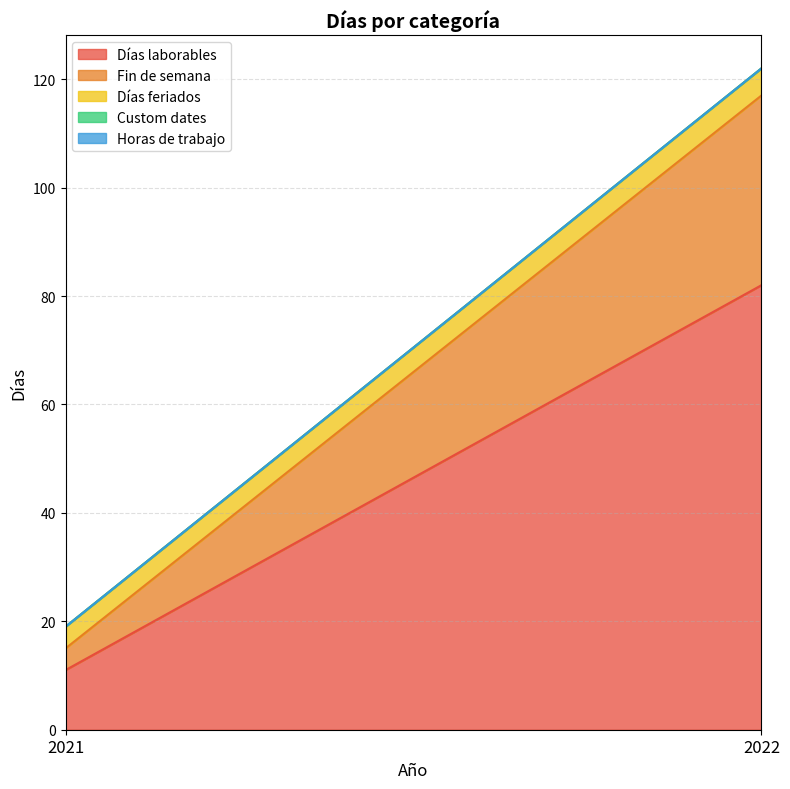

At which label is Días laborables closest to 46?

2021